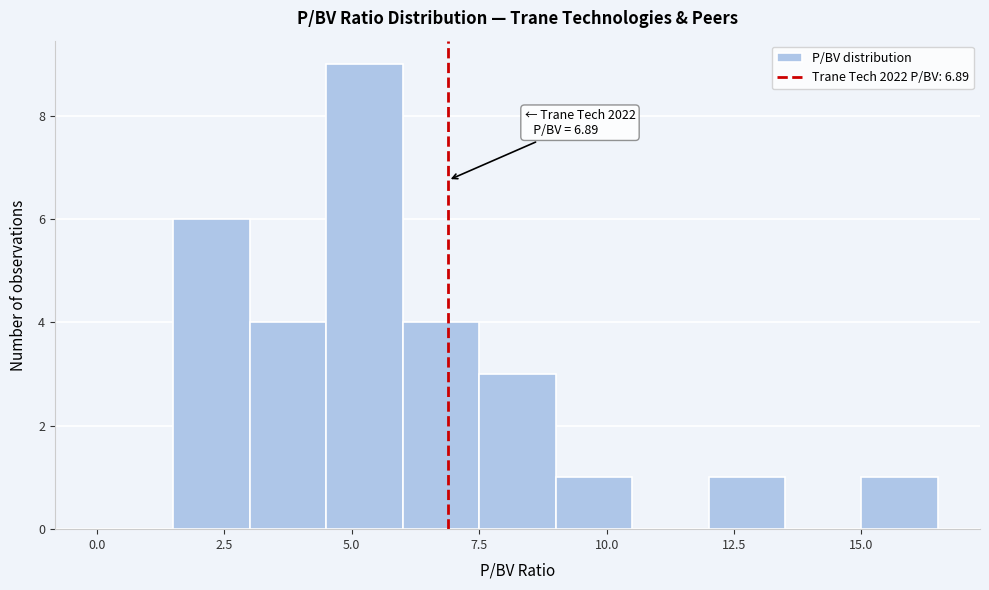

Read against the x-axis, roughly where is the centre of the tallest bar?

5.5